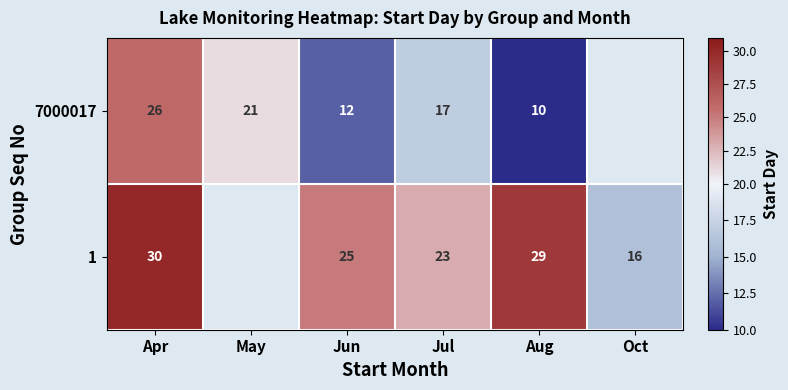

What is the total value across all series at Jun?

37